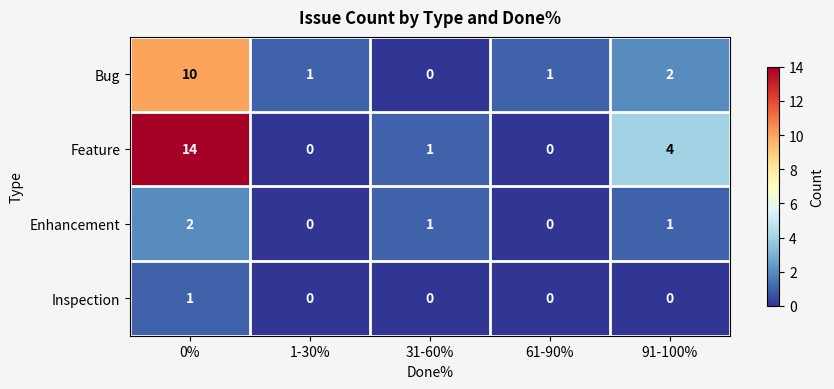

What is the total value across all series at 91-100%?

7